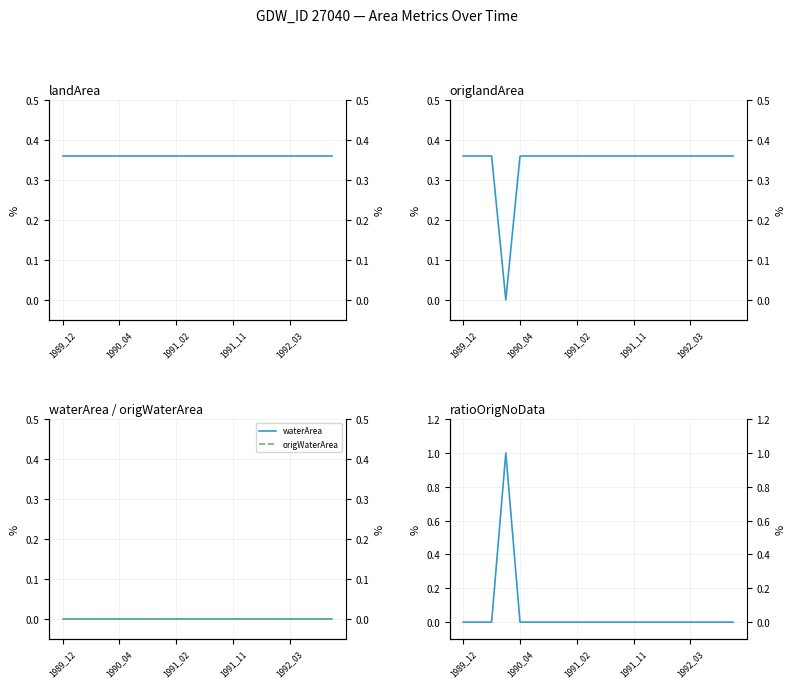

What is the total value across all series at 7?

0.7